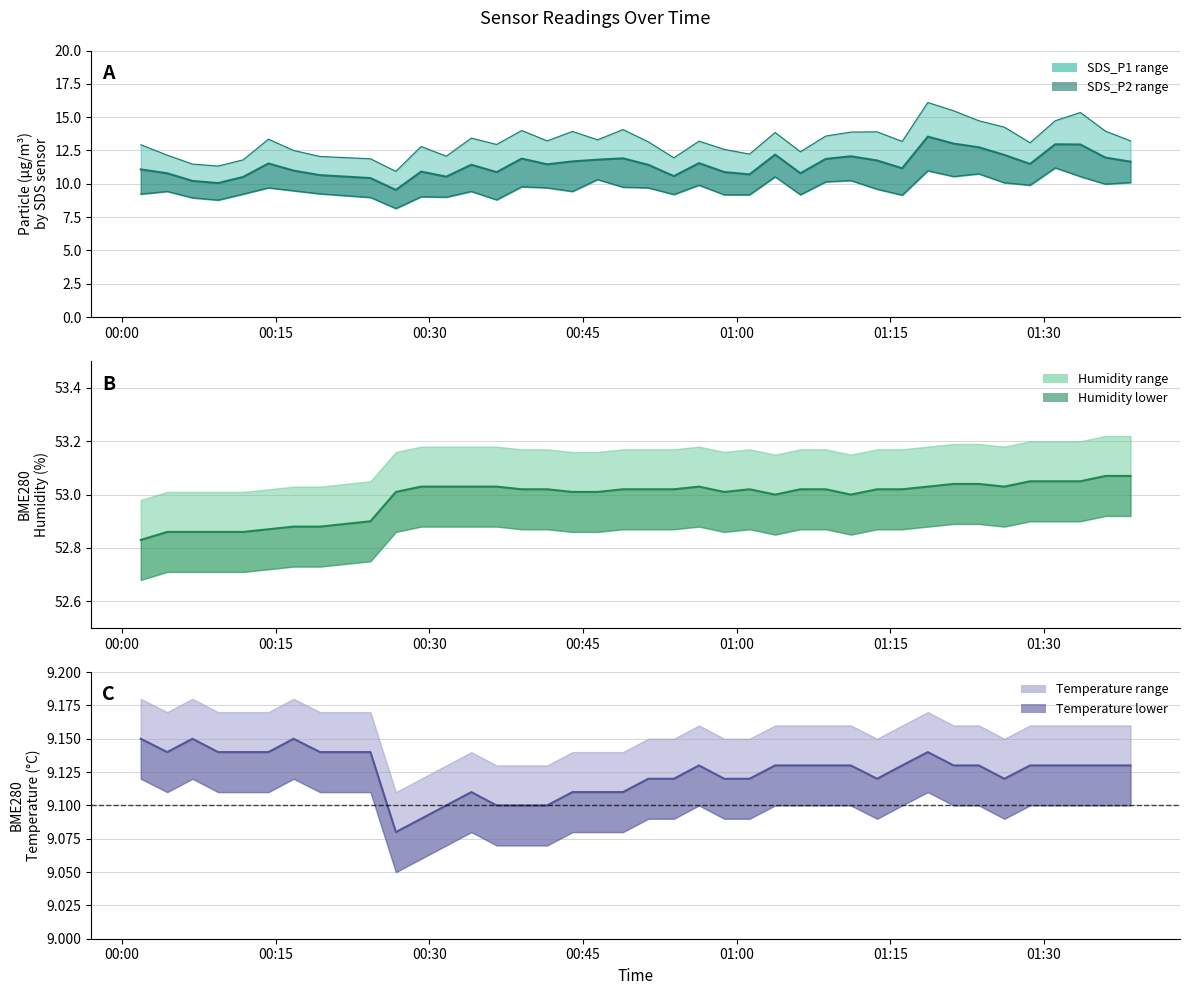

What is the sum of all BME280_humidity values?

2066.6